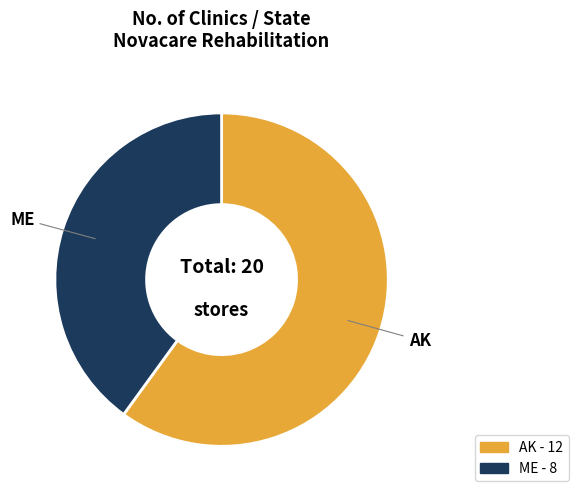

How many slices are in this pie chart?

2